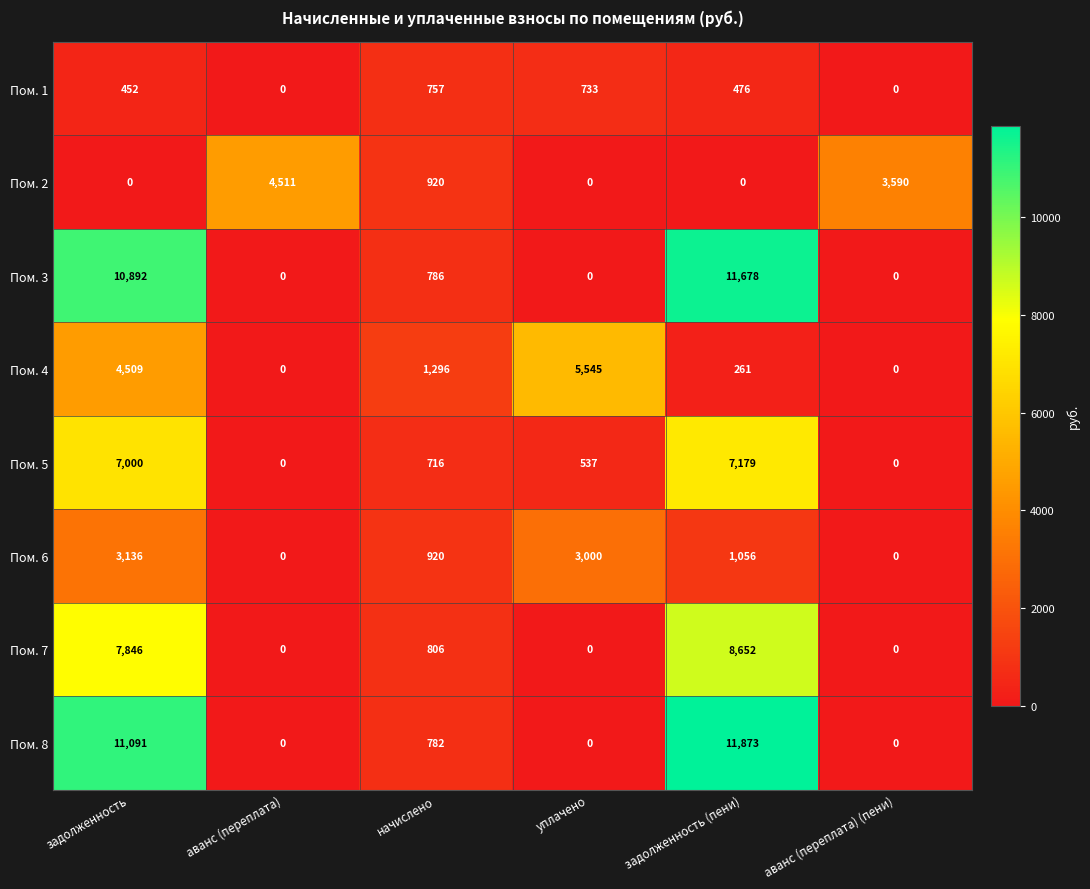

What is the maximum value shown in the chart?

11873